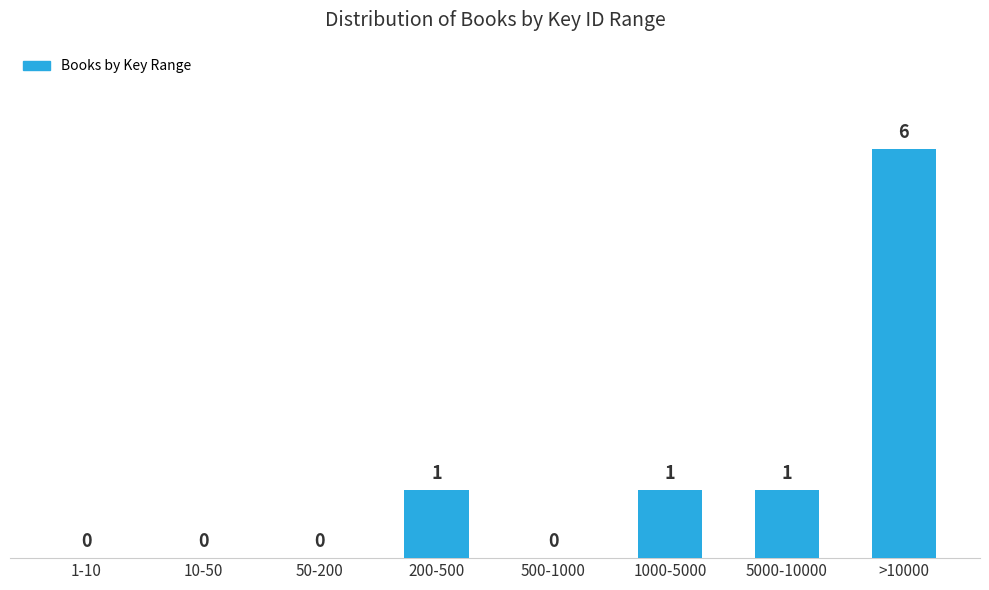

Reading left to right, list all the values displayed in this chart.

1-10=0	10-50=0	50-200=0	200-500=1	500-1000=0	1000-5000=1	5000-10000=1	>10000=6